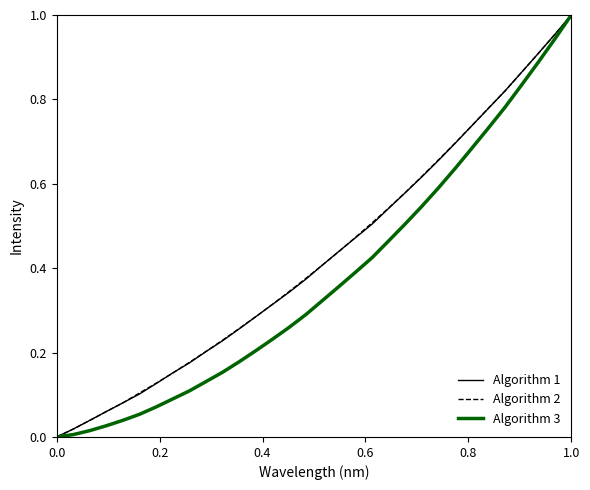

After their last crossing, which series has the higher values: Algorithm 2 or Algorithm 1?

Algorithm 2